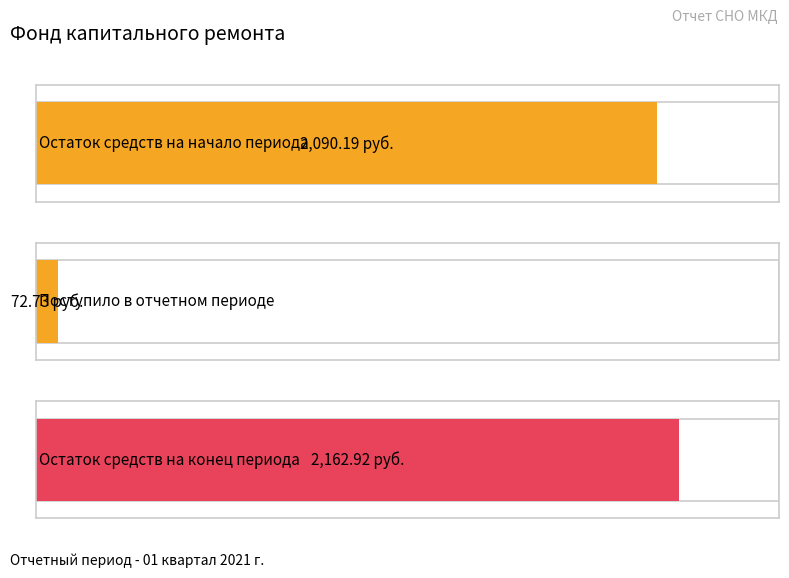

What is the maximum value for Итого фонд капитального ремонта?

2162.9